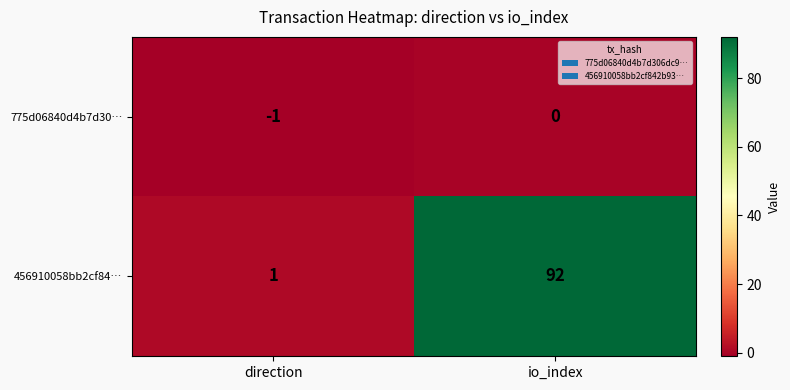

The value of 456910058bb2cf84… at io_index is 145. True or false?

False